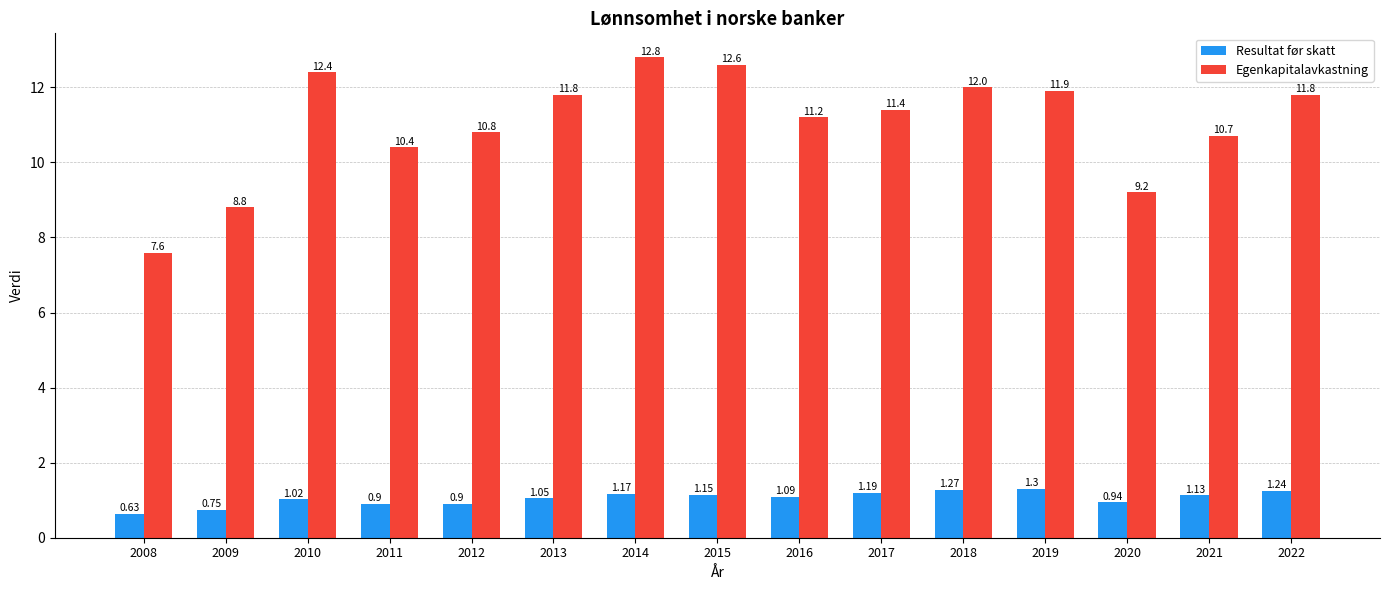

Is the value of Egenkapitalavkastning at 2013 greater than the value of Resultat før skatt at 2014?

Yes